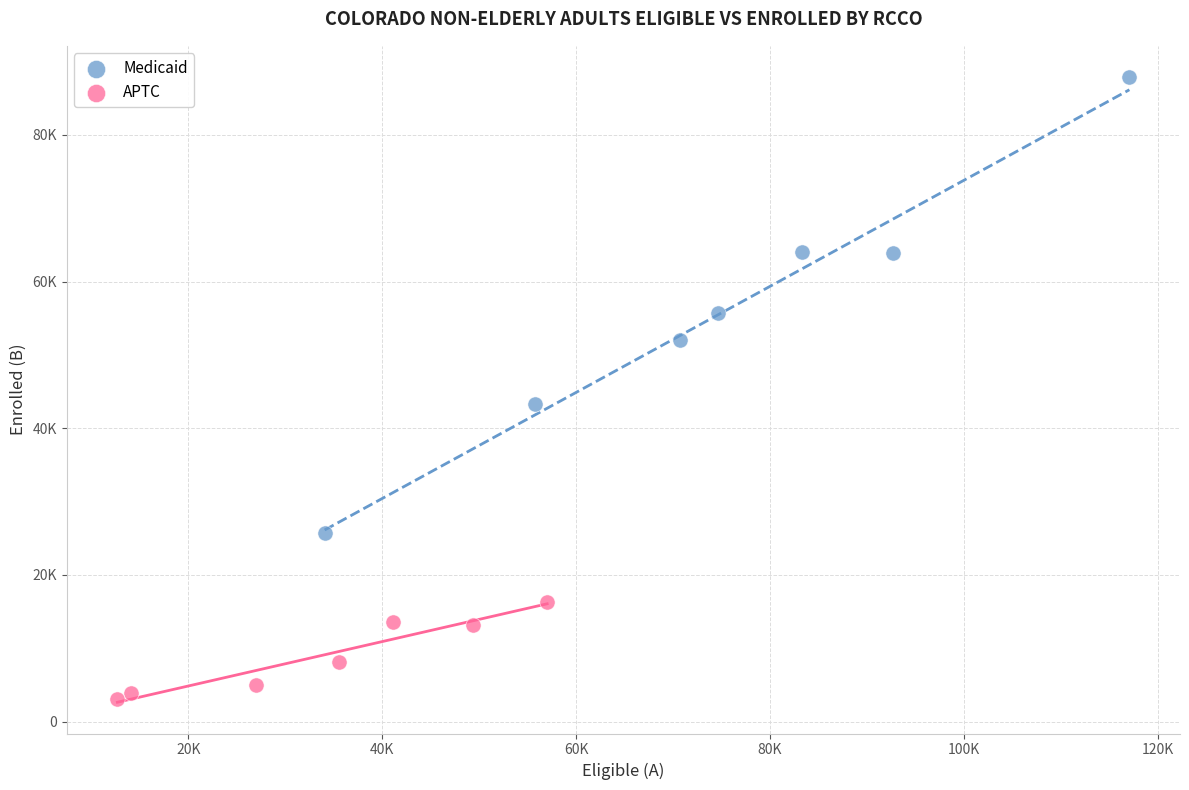

Which series has the widest spread of Y values?

Medicaid